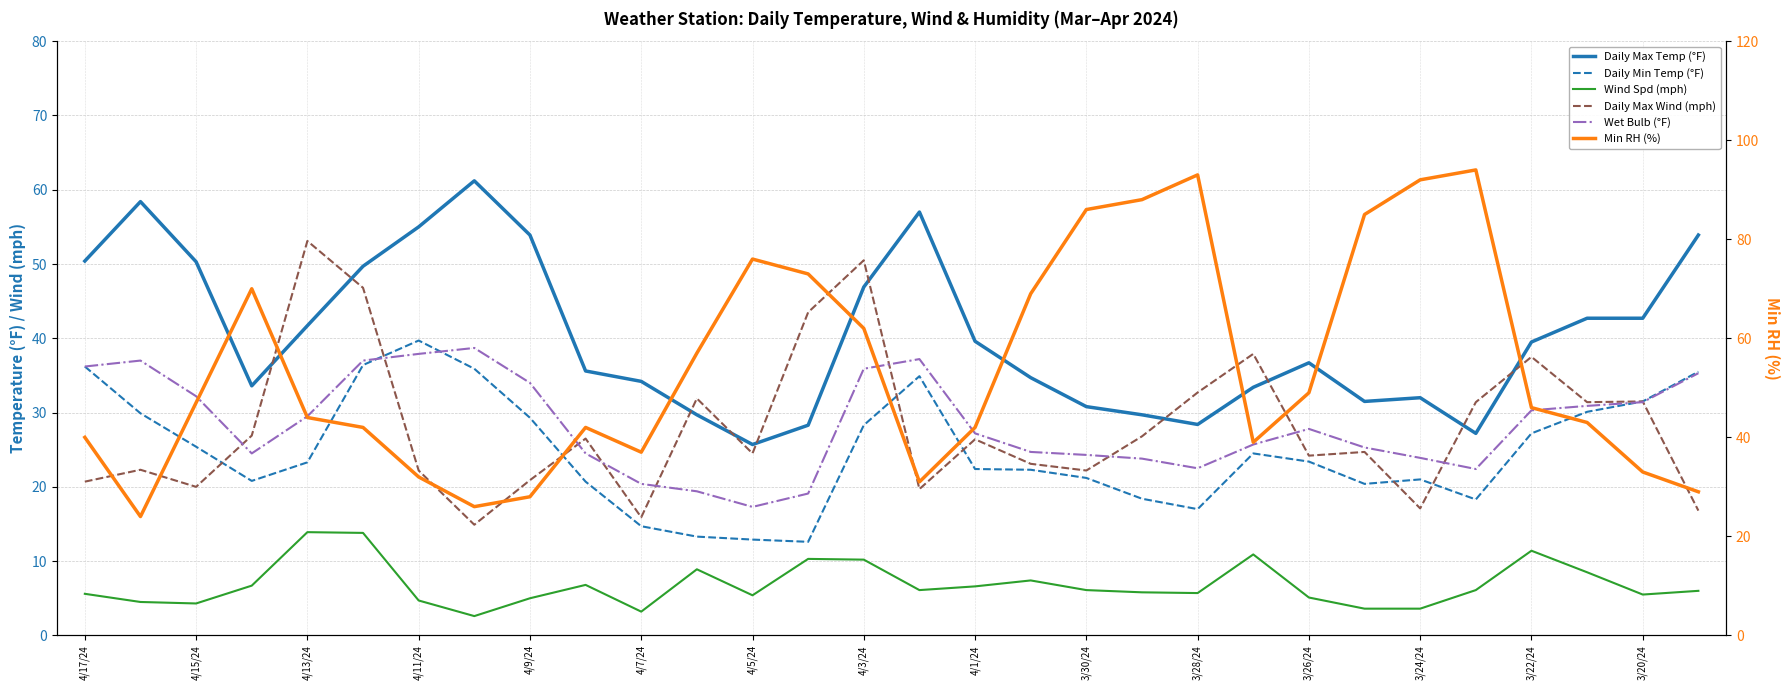

At which label does Wet Bulb (°F) first exceed 27?

4/17/24